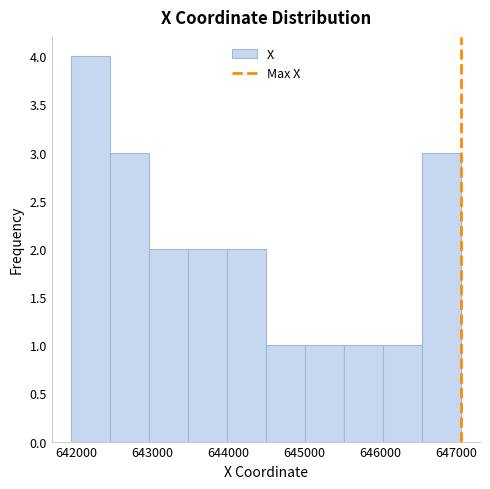

Which range on the x-axis has the tallest bar?

641900 to 642400